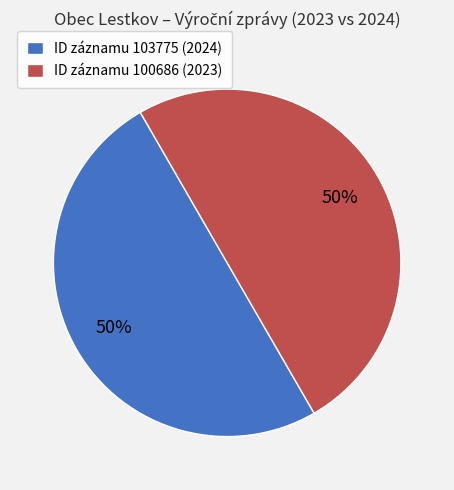

The ID záznamu 103775 (2024) slice represents 50% of the pie. True or false?

True